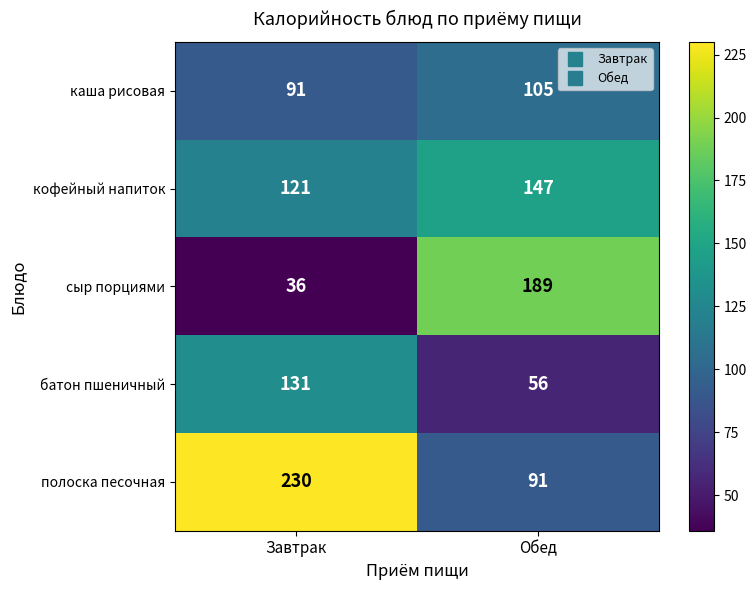

At which label is батон пшеничный closest to 93?

Обед